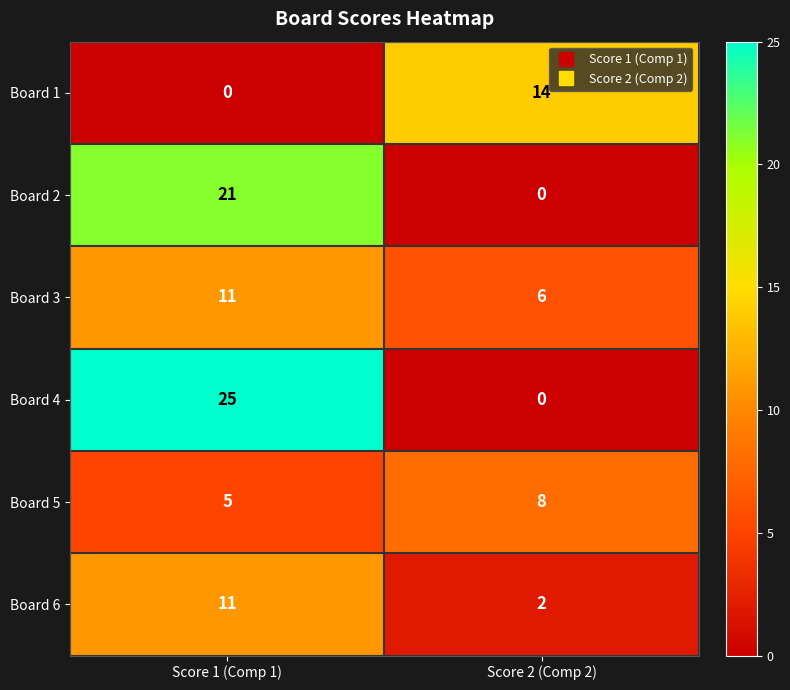

Which series has the largest total across all categories?

Board 4